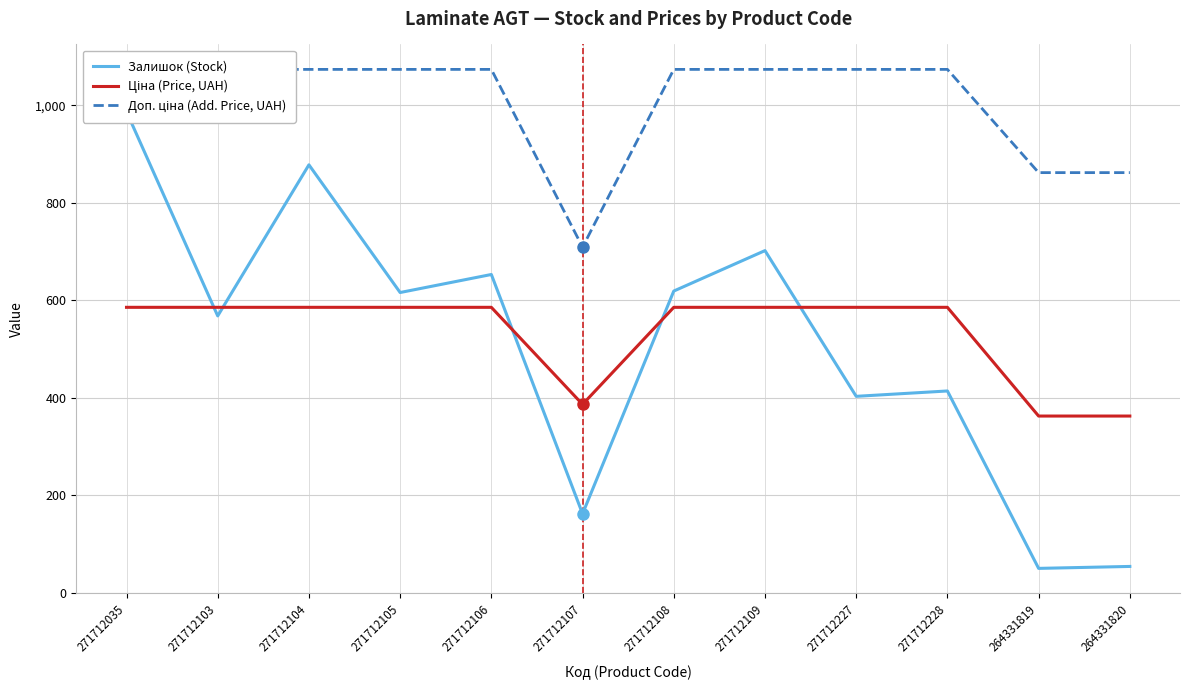

How many times do Ціна (Price, UAH) and Залишок (Stock) cross each other?

5